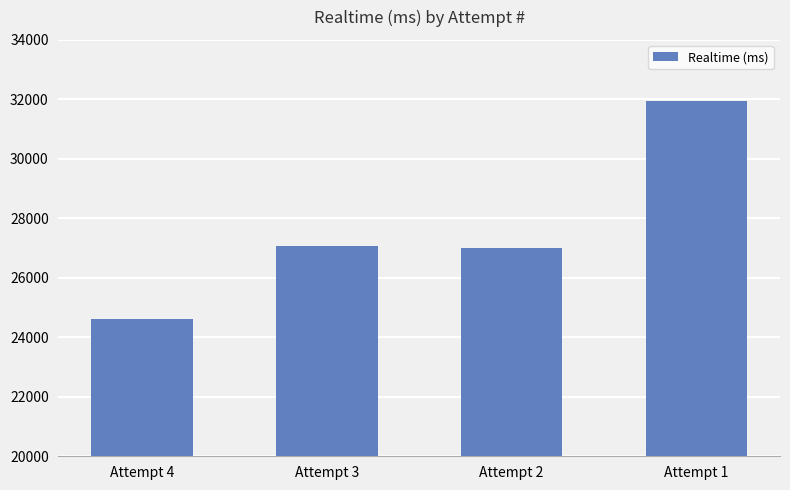

What is the change in value from Attempt 4 to Attempt 3?

+2474